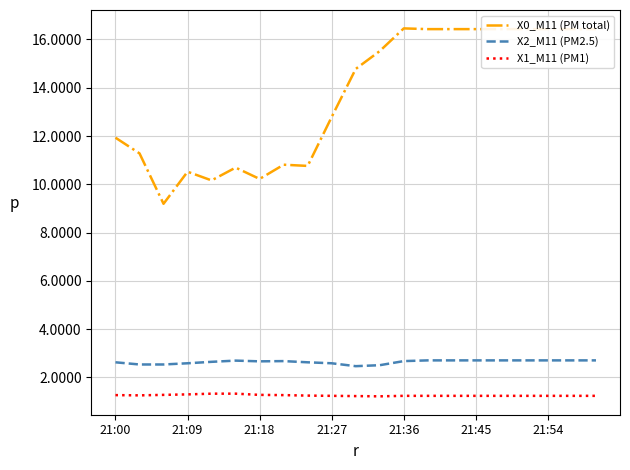

List the series in order of their peak value, highest first.

X0_M11 (PM total), X2_M11 (PM2.5), X1_M11 (PM1)